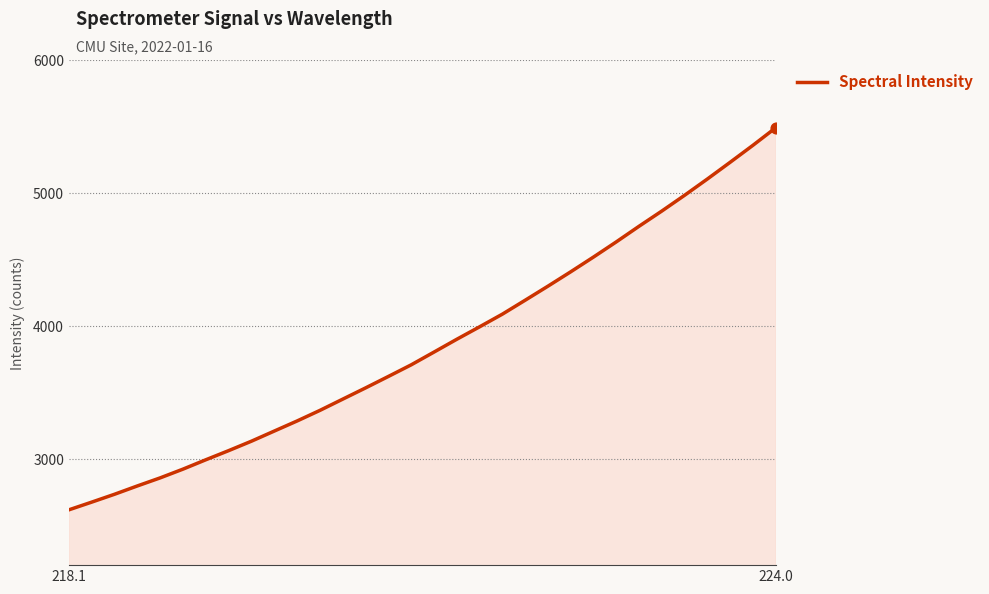

What is the minimum value shown in the chart?

2616.4